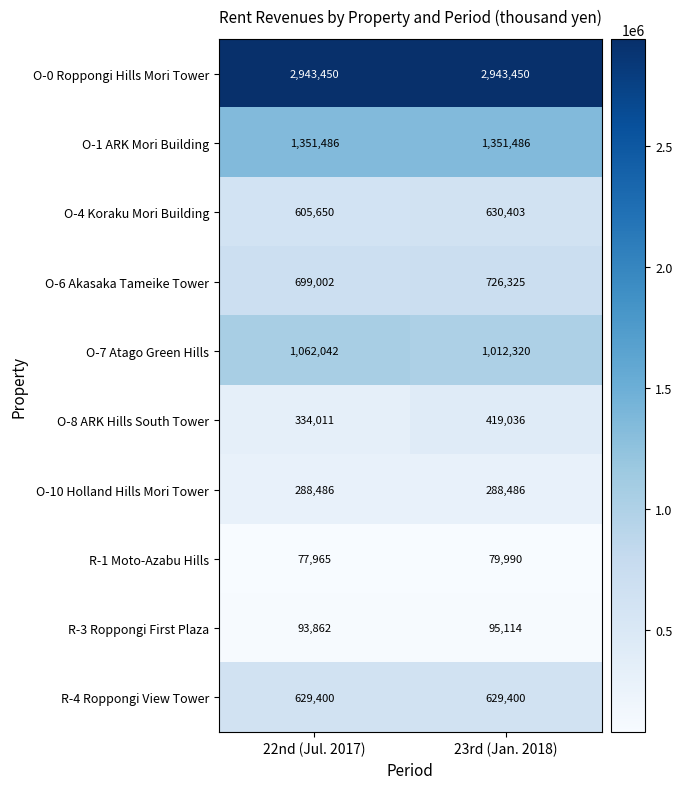

What is the sum of all O-1 ARK Mori Building values?

2702972